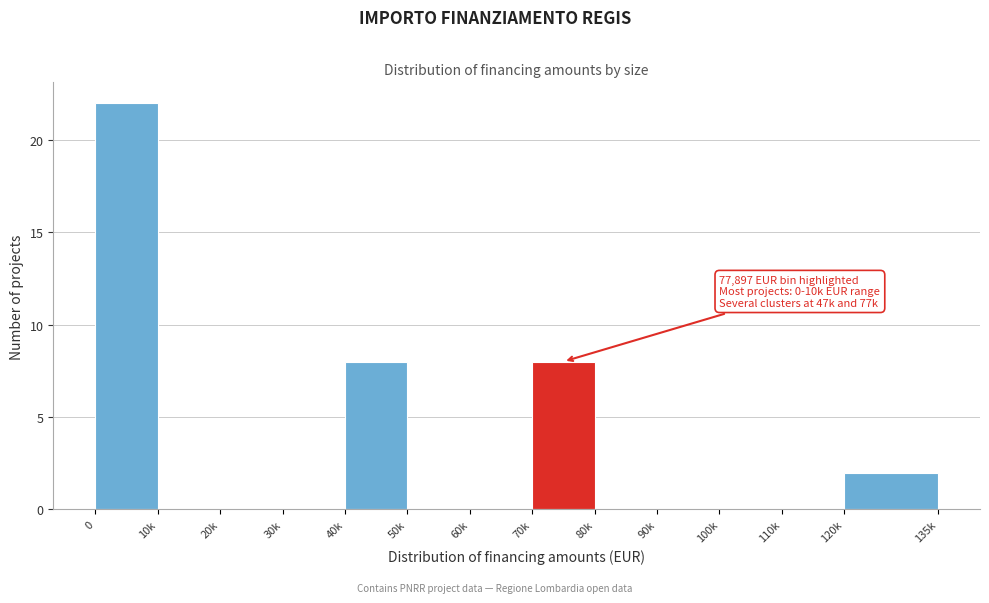

Reading left to right, list all the values displayed in this chart.

0=22	10k=0	20k=0	30k=0	40k=8	50k=0	60k=0	70k=8	80k=0	90k=0	100k=0	110k=0	120k=2